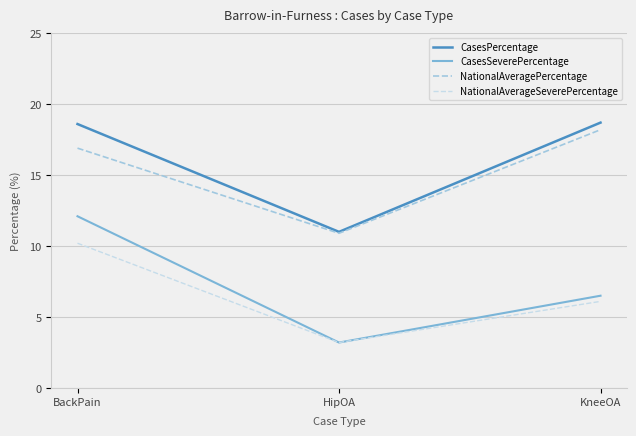

What are all the series names shown in the legend?

CasesPercentage, CasesSeverePercentage, NationalAveragePercentage, NationalAverageSeverePercentage